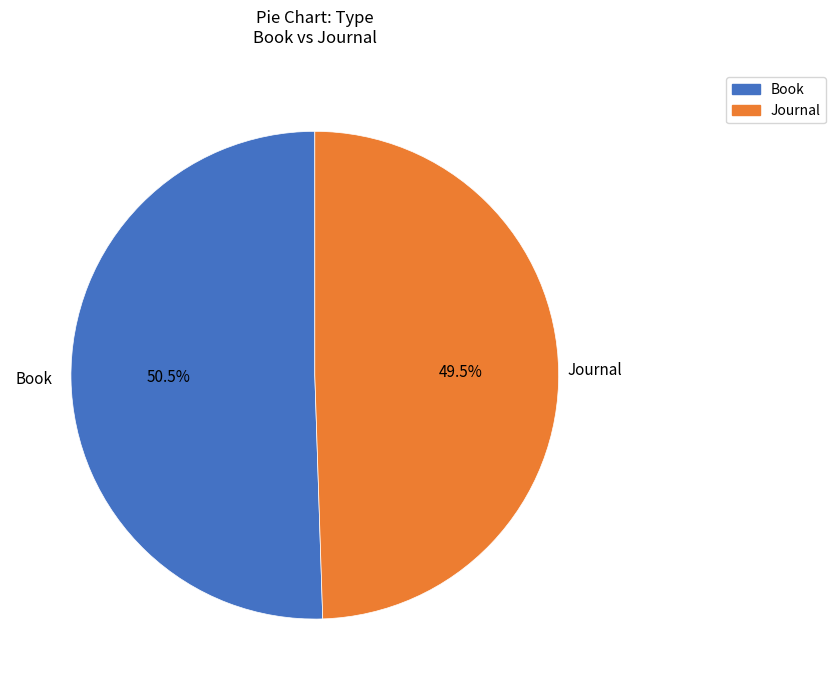

Which category has the biggest portion of the pie?

Book